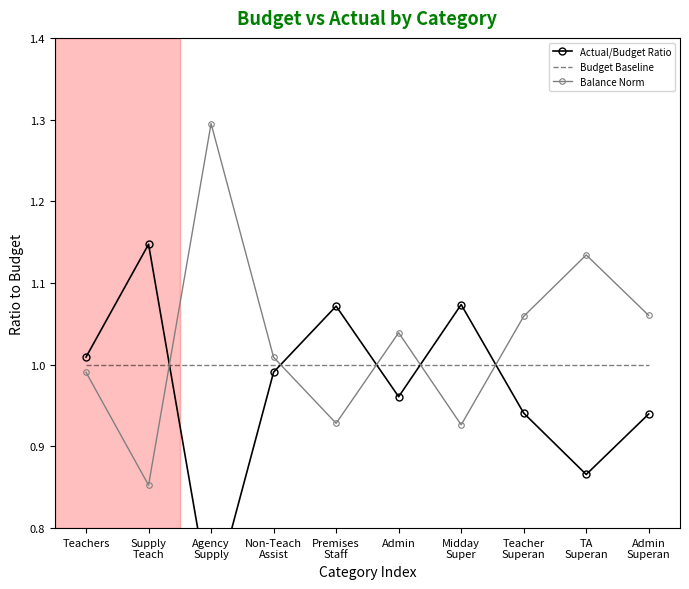

Which series changed the most between Admin and Admin
Superan?

Actual/Budget Ratio